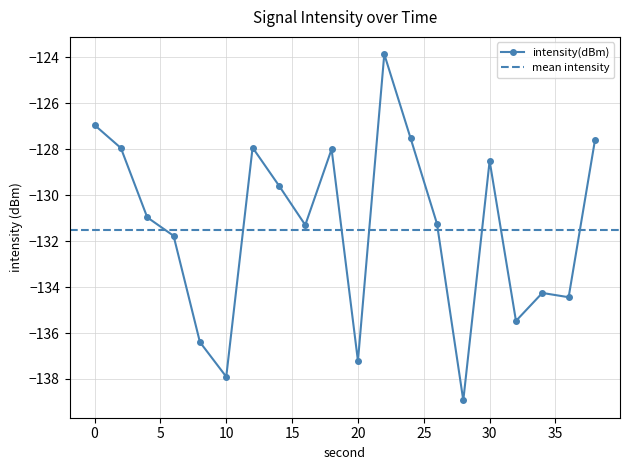

How many data points are above -130?

9